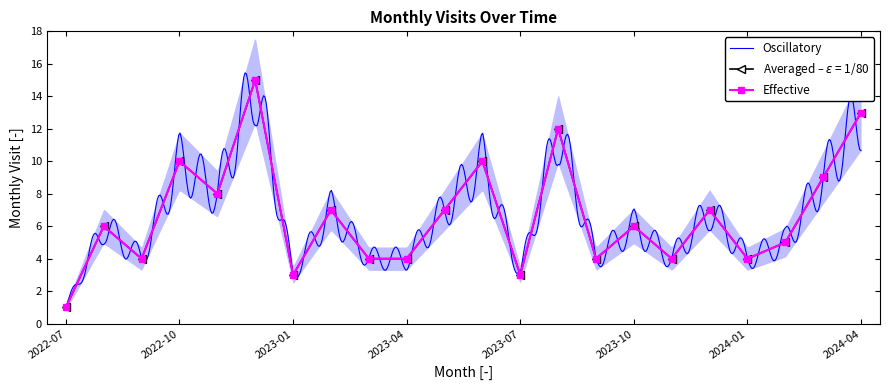

Which category has the highest value across all series?

2022-12